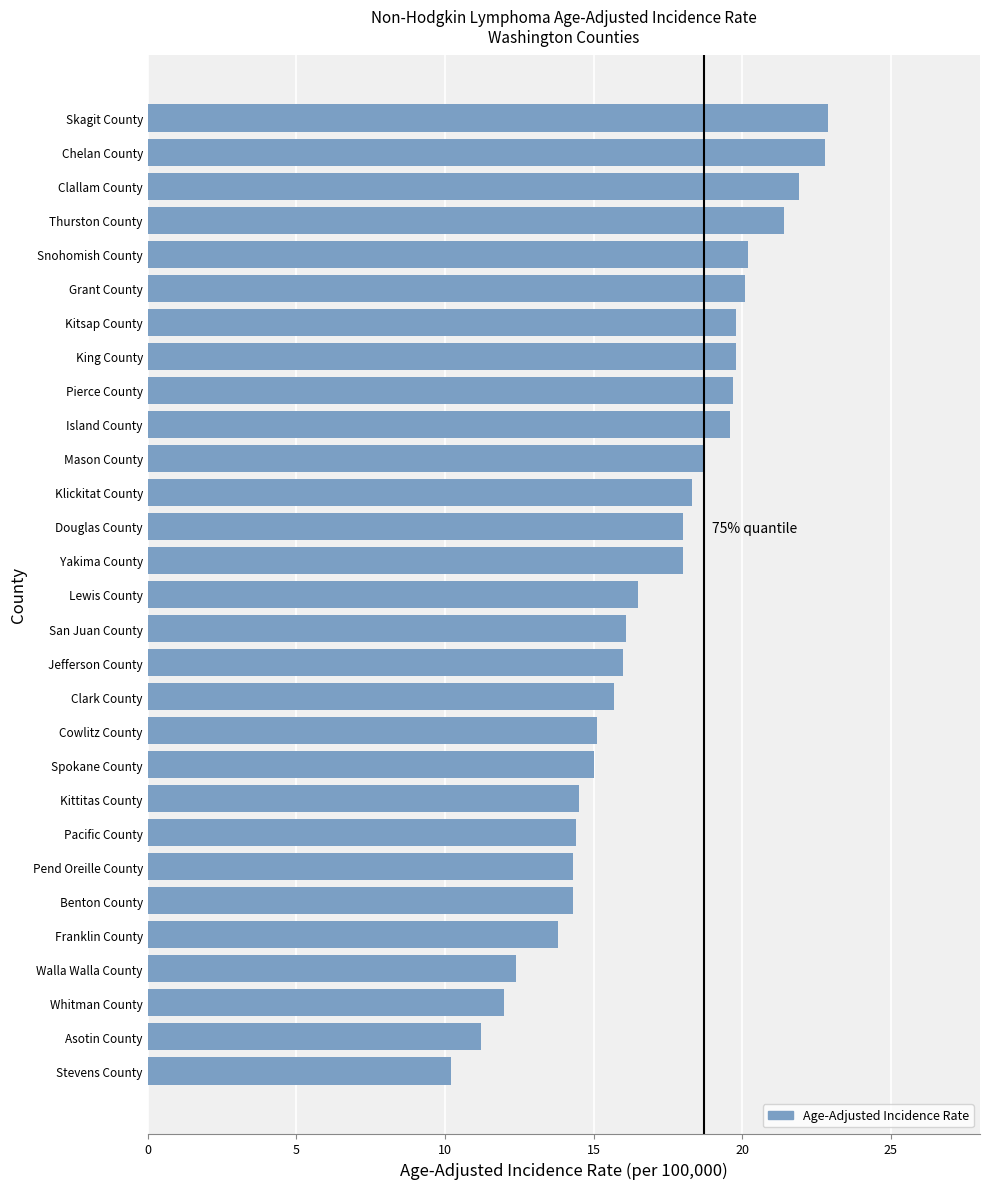

Which label corresponds to the smallest value in the chart?

Stevens County